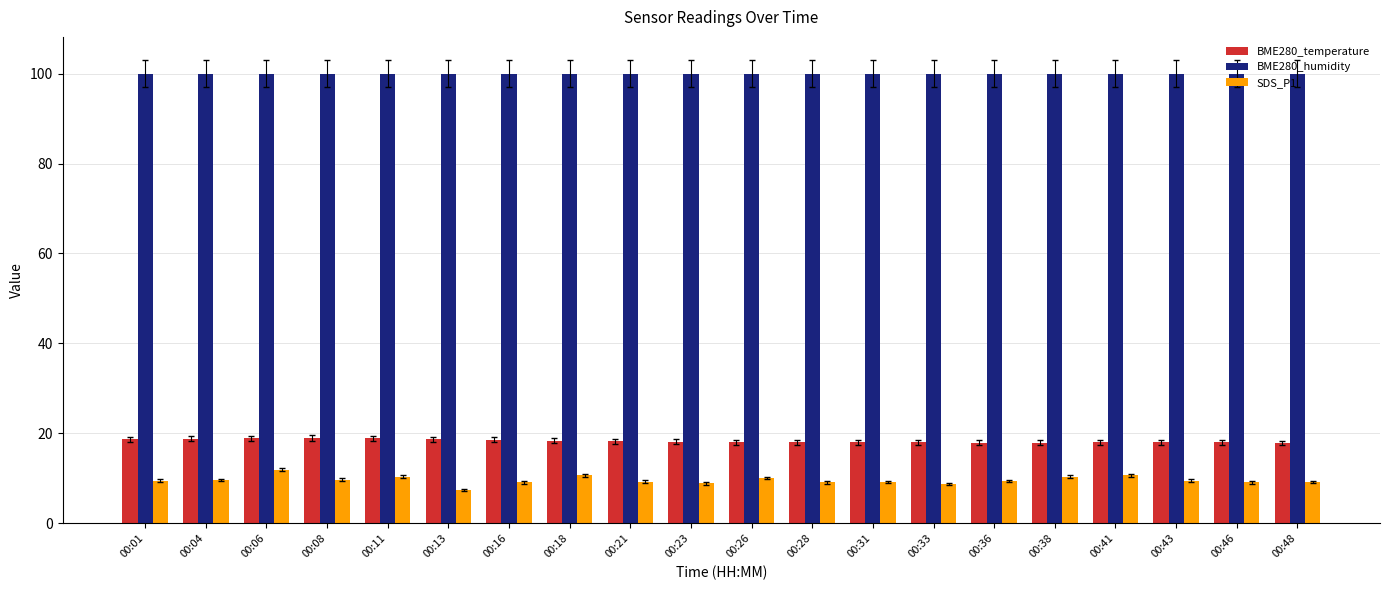

Are the bars horizontal?

No